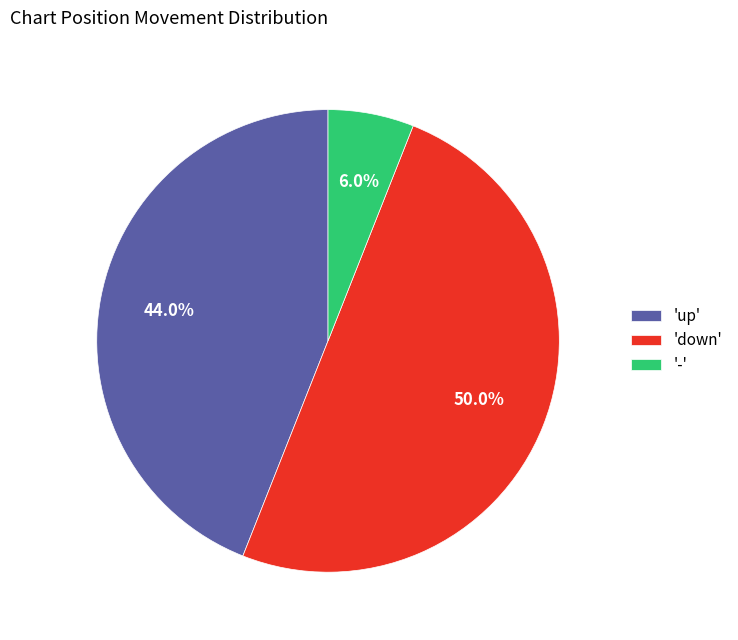

Do '-' and 'down' together represent more than half of the pie?

Yes